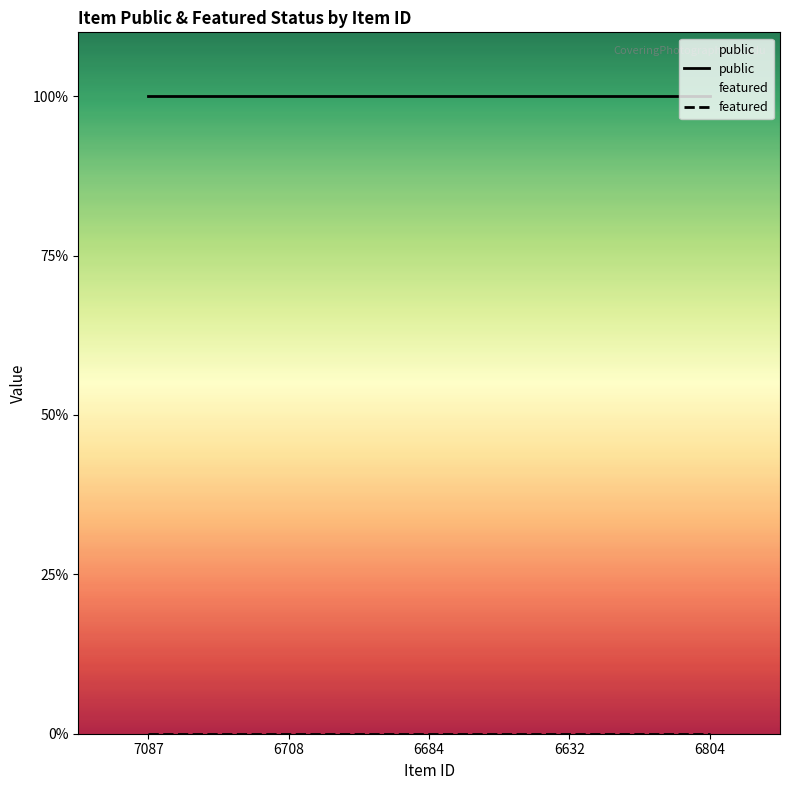

Does the chart have visible grid lines?

No